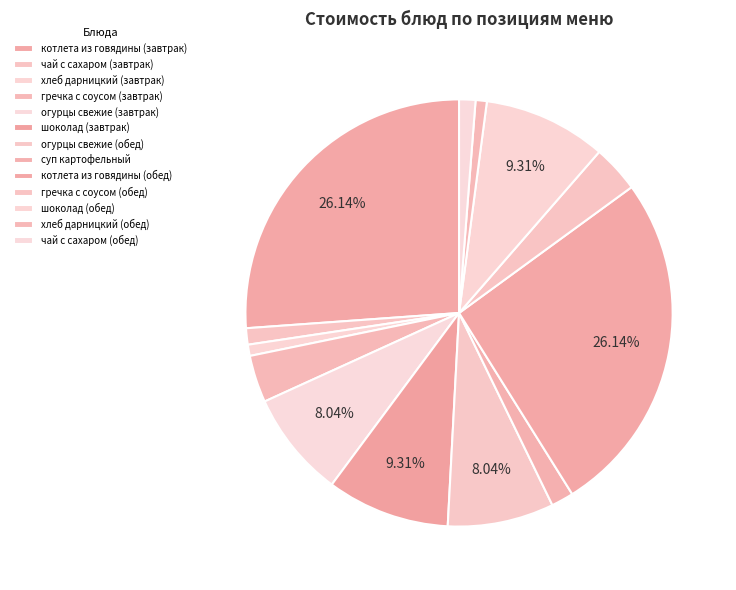

Which category has the biggest portion of the pie?

котлета из говядины (завтрак)